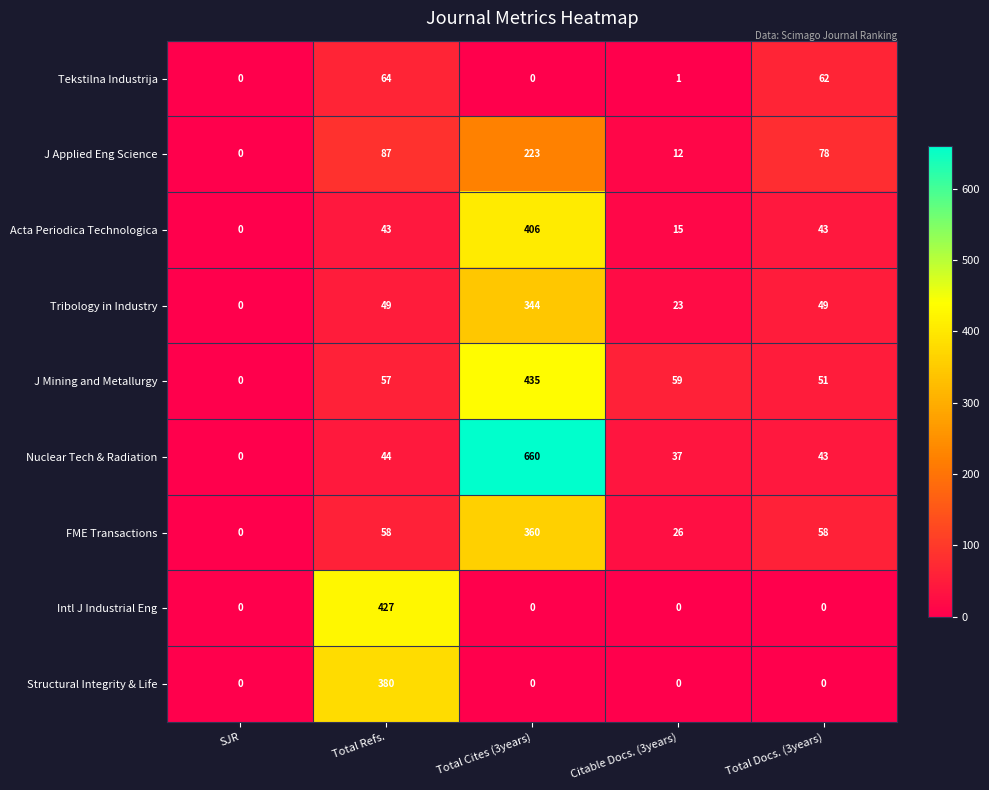

Count the number of data series in this chart.

9